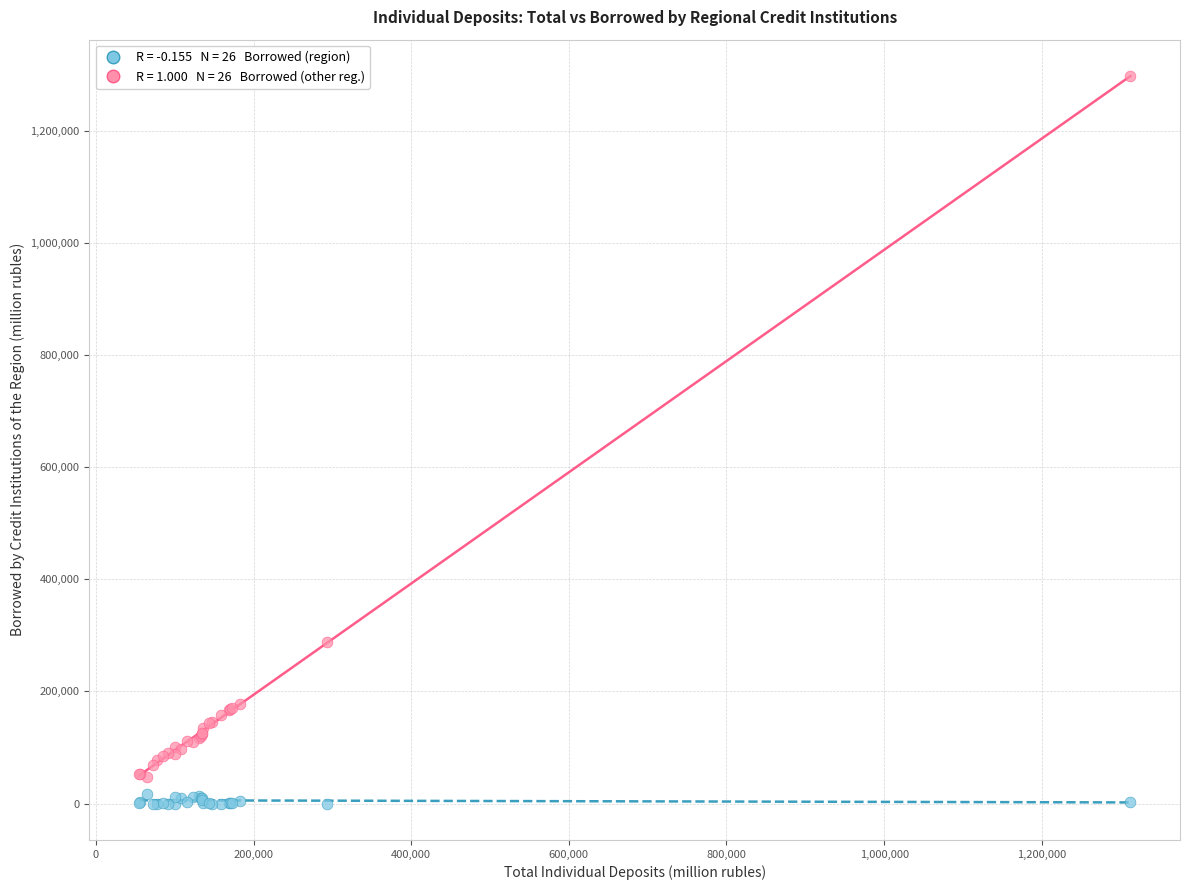

Across all series, what Y value is closest to 648433?

287462